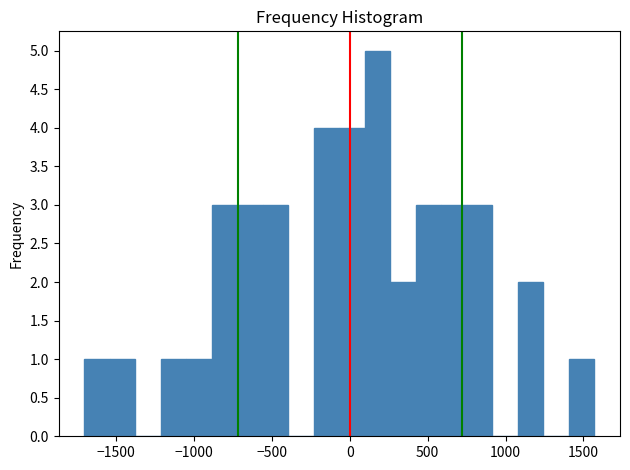

Read against the x-axis, roughly where is the centre of the tallest bar?

200